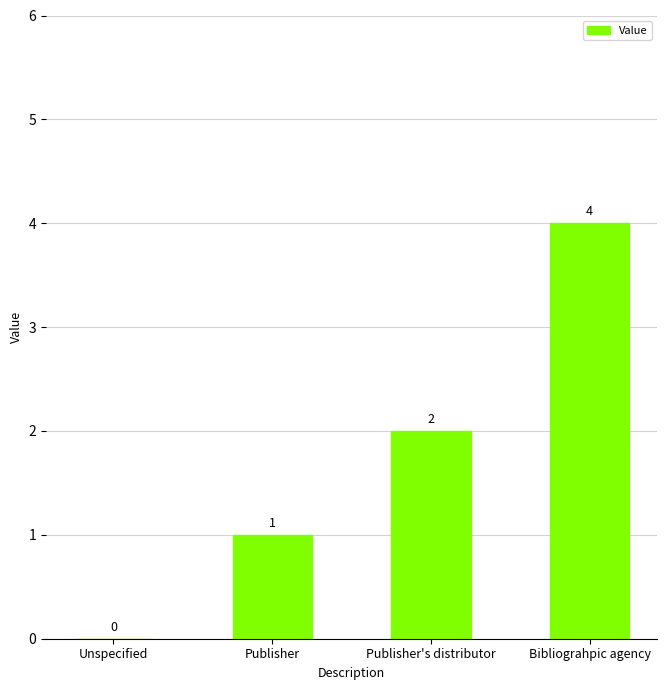

Is it true that the value at Publisher is 1?

True